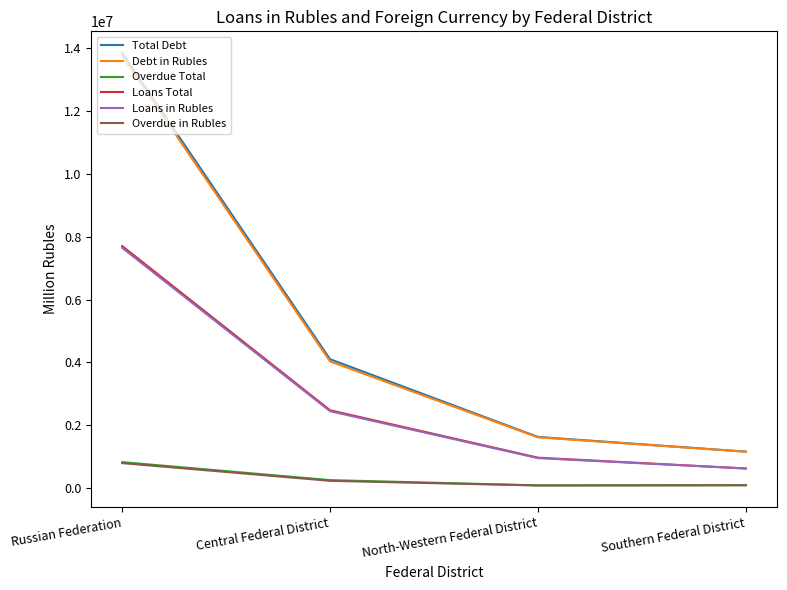

Which series has the widest spread of values?

Total Debt